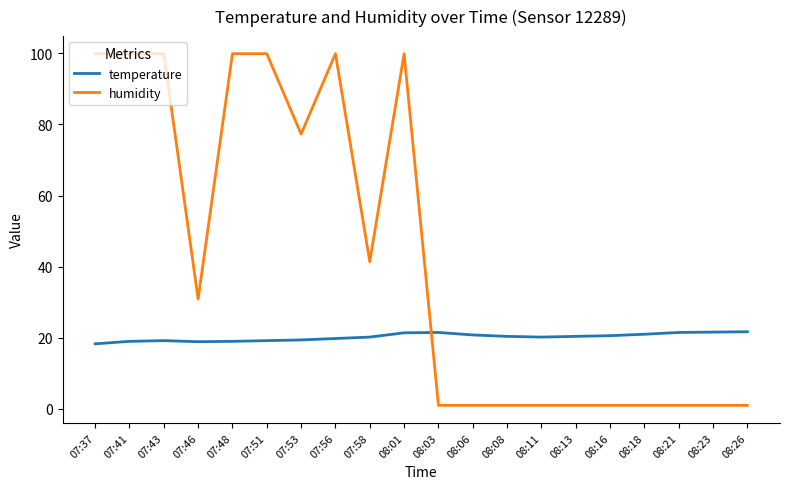

How many lines are shown in the chart?

2